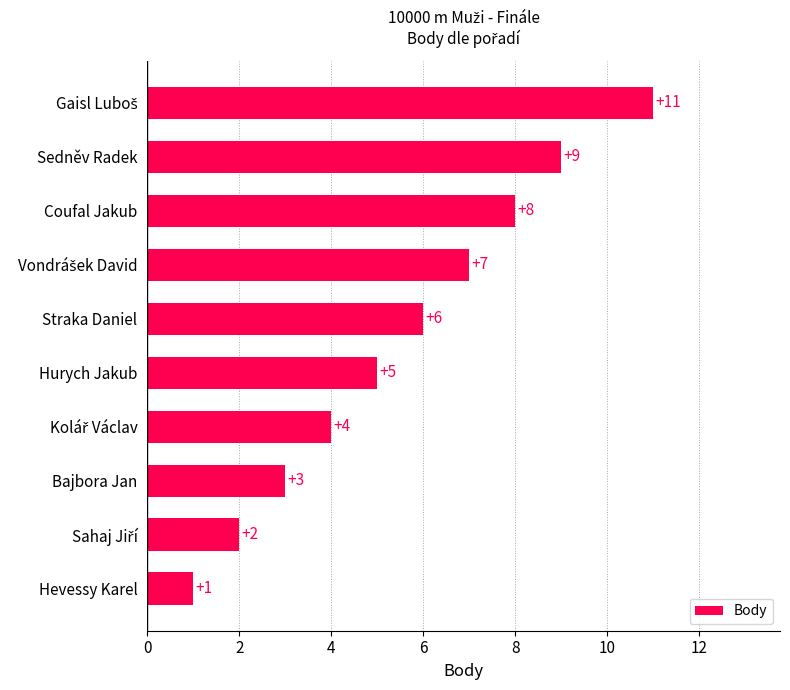

True or false: the data shows 7 at Hurych Jakub.

False